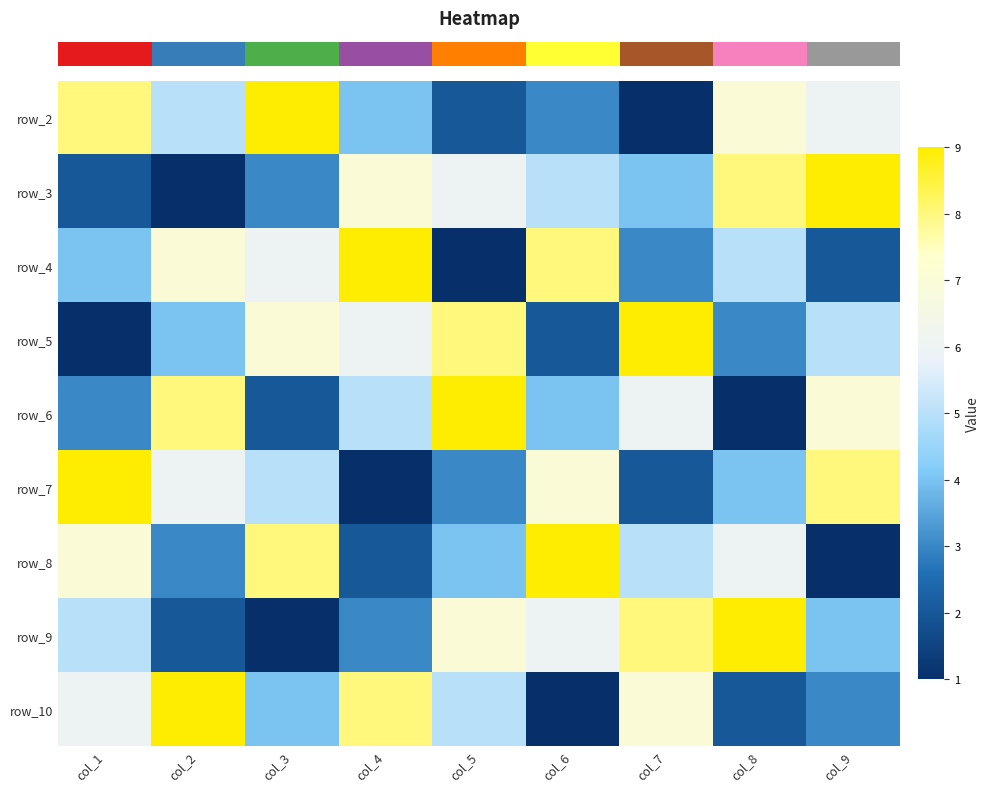

Between col_3 and col_2, which is larger?

col_3